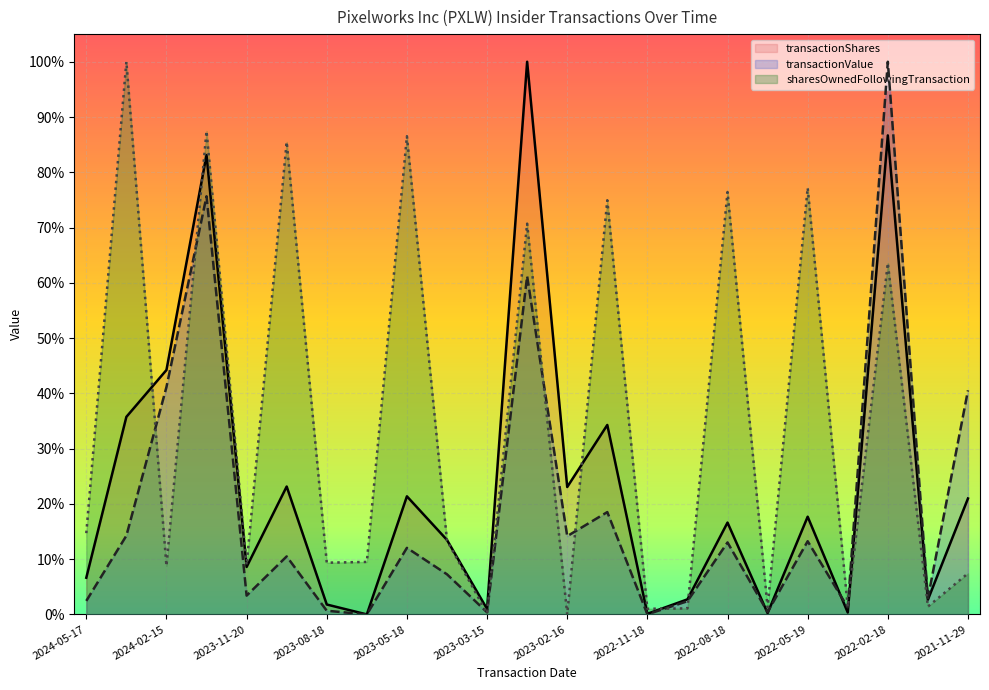

Between 2023-03-15 and 2023-02-16, which series saw the biggest shift?

transactionShares